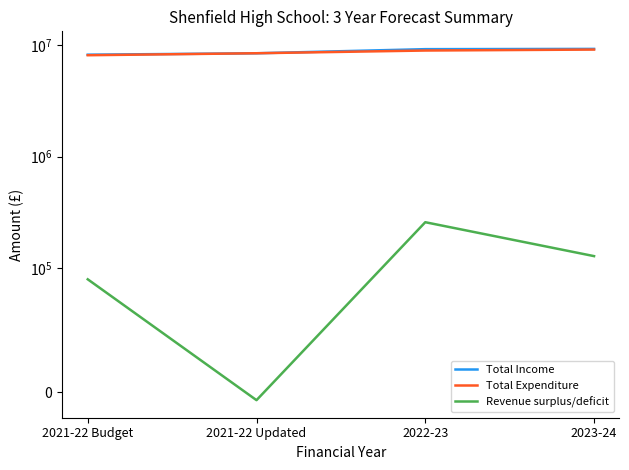

Where is Total Expenditure nearest to the value 8640679?

2021-22 Updated